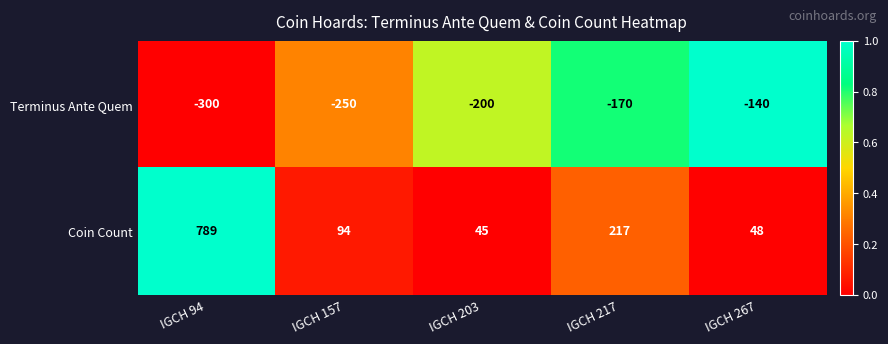

What is the greatest value displayed?

789